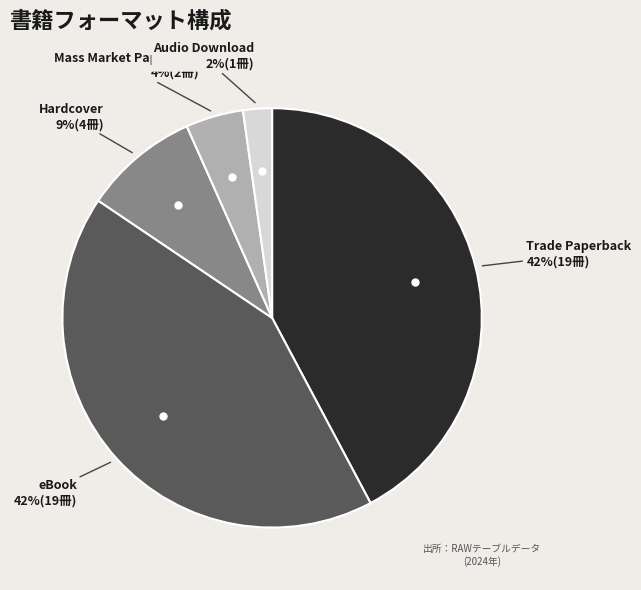

To the nearest percent, what is the difference between the largest and smallest slice percentages?

40%